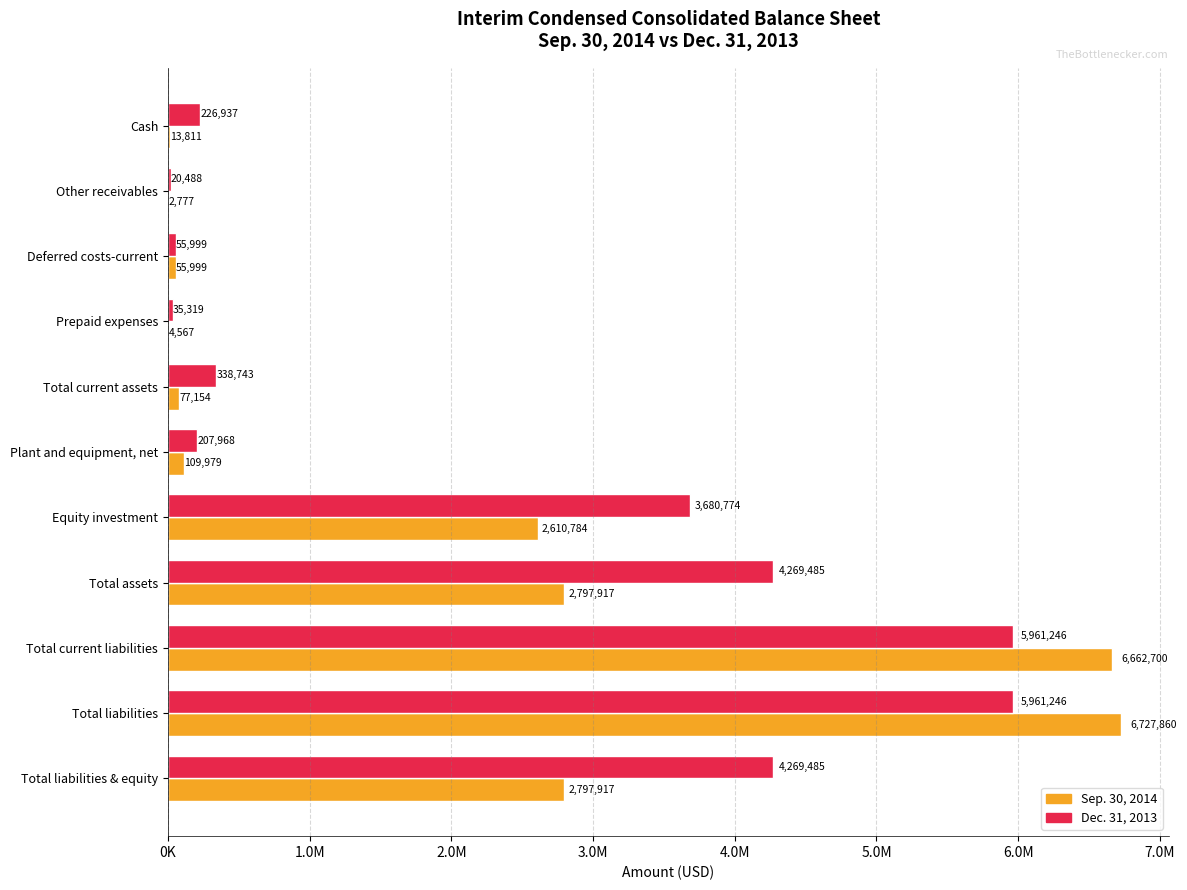

What position from the left is Deferred costs-current?

3